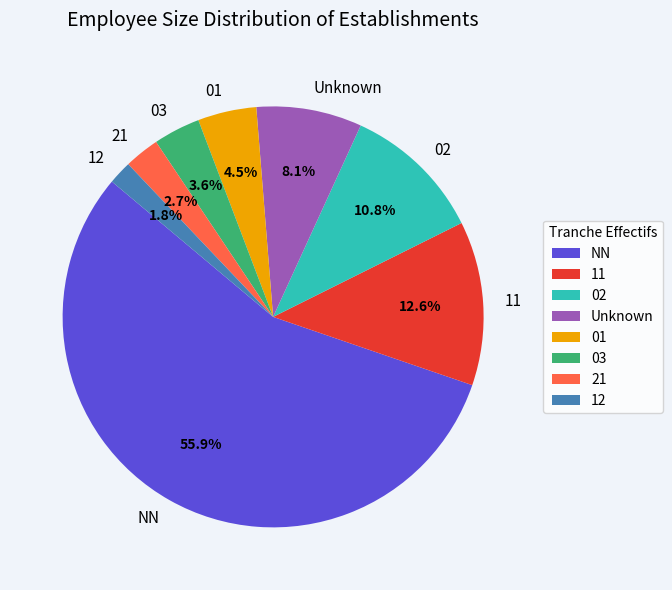

How much of the chart is everything except 03?

96.4%